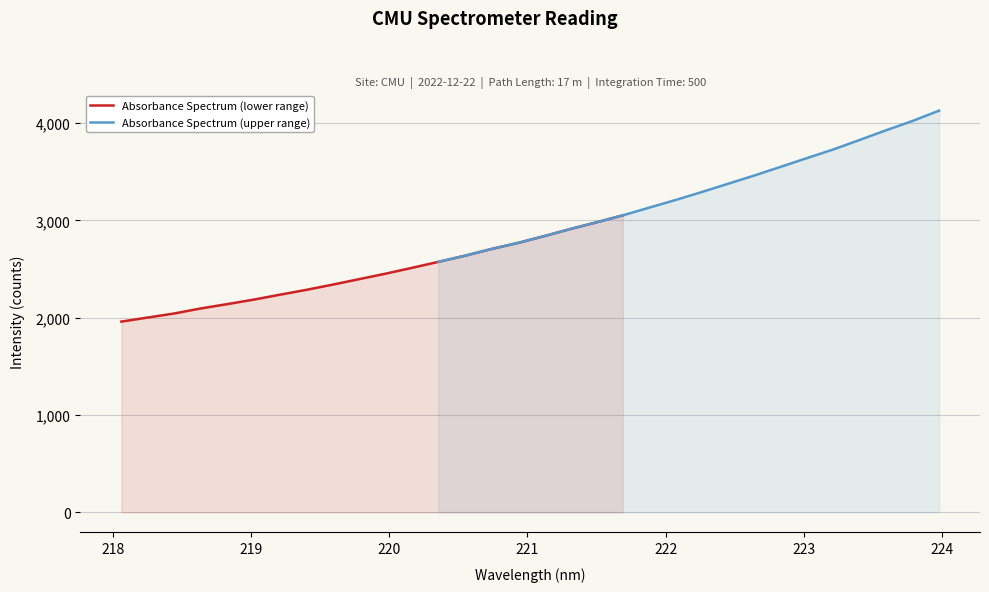

Reading left to right, extract all data points from this chart.

Absorbance Spectrum (lower range): 1959.3	2001.1	2042.7	2094.1	2138.6	2184.5	2235.4	2285.3	2339.0	2395.2	2451.2	2511.1	2572.5	2635.1	2703.7	2766.0	2836.0	2909.6	2979.1	3050.8
Absorbance Spectrum (upper range): 2572.5	2635.1	2703.7	2766.0	2836.0	2909.6	2979.1	3050.8	3130.0	3208.7	3290.9	3376.1	3461.2	3550.5	3640.3	3729.2	3827.0	3926.3	4021.5	4126.5